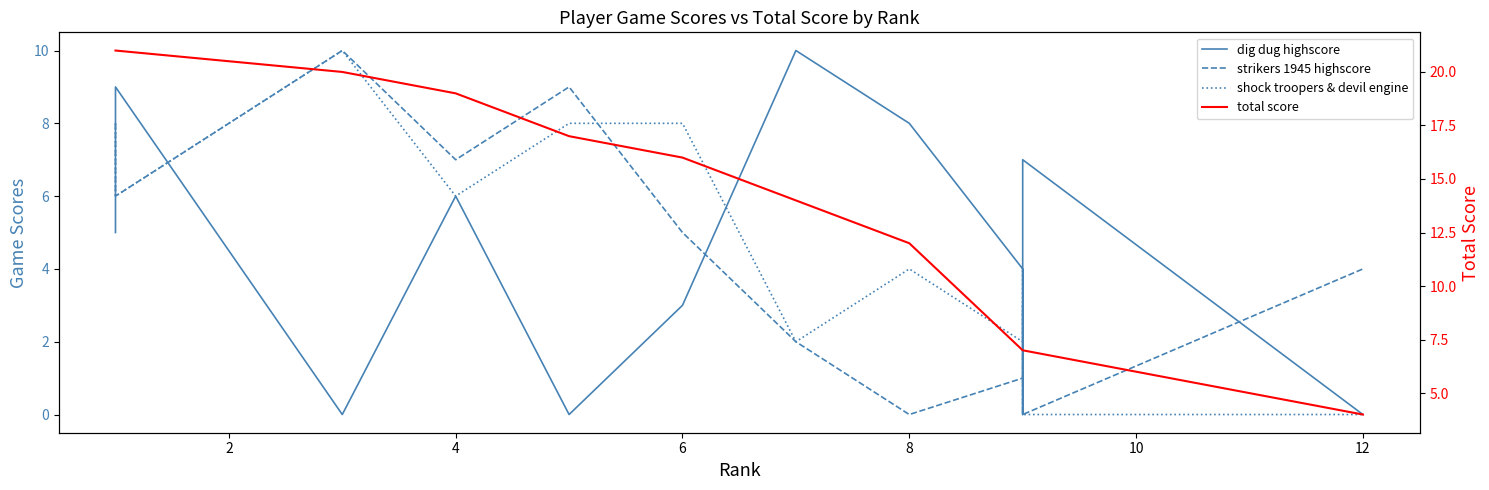

Reading right to left, extract all data points from this chart.

dig dug highscore: 0	7	0	4	8	10	3	0	6	0	9	5
strikers 1945 highscore: 4	0	3	1	0	2	5	9	7	10	6	8
shock troopers & devil engine: 0	0	4	2	4	2	8	8	6	10	6	8
total score: 4	7	7	7	12	14	16	17	19	20	21	21